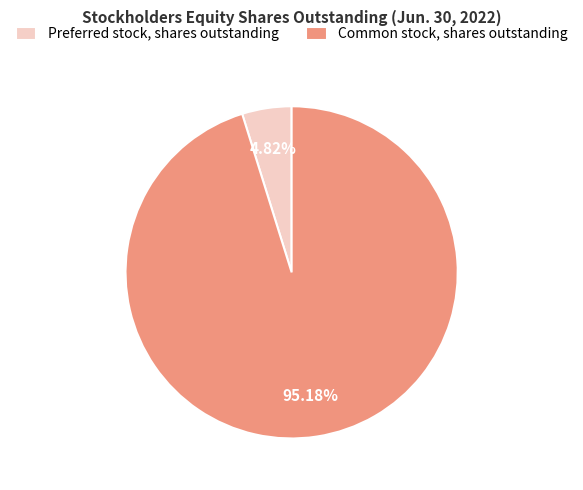

Does any single category account for the majority?

Yes